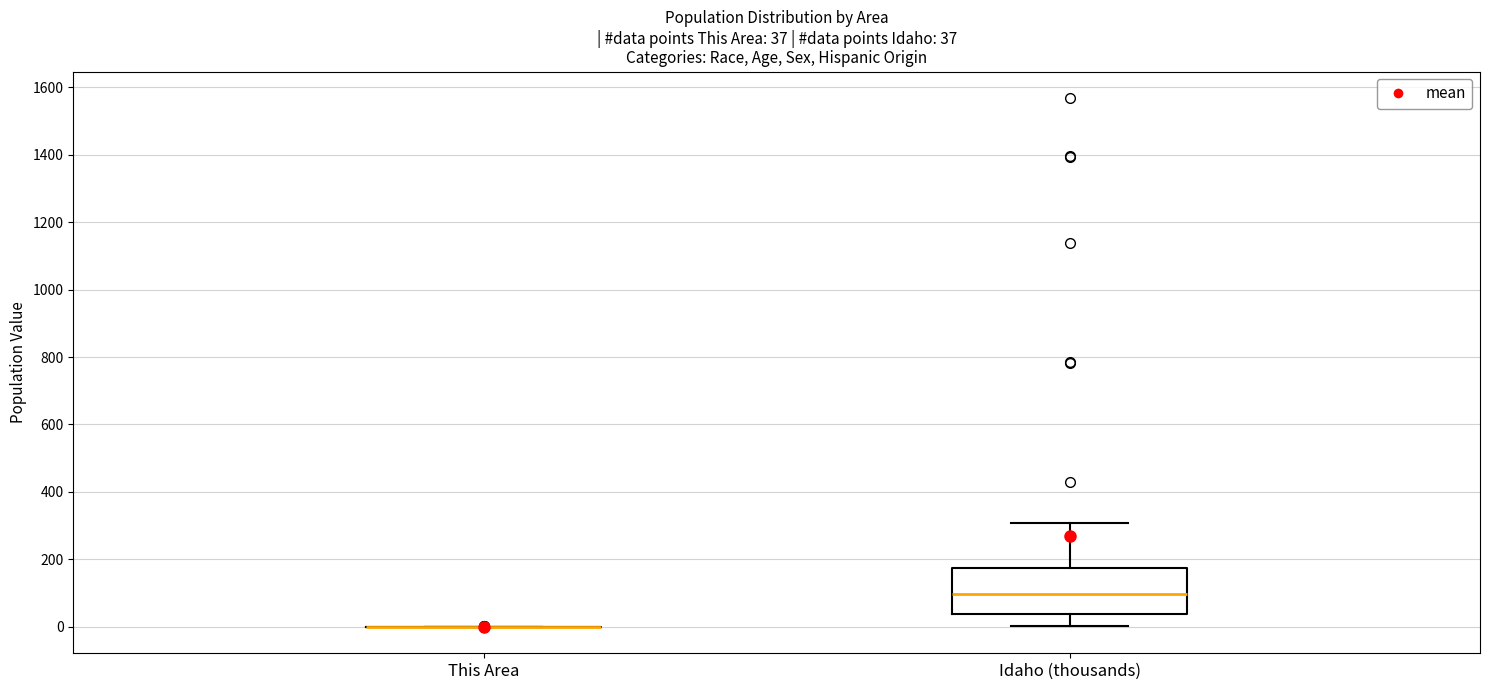

Which box is the tallest, from its lower edge to its upper edge?

Idaho (thousands)